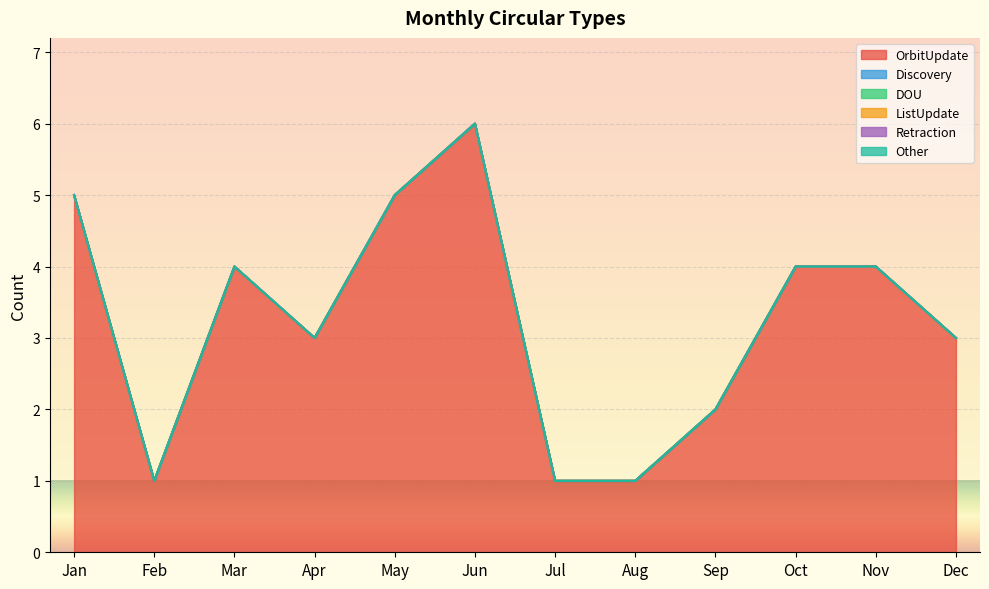

Reading left to right, list all the values displayed in this chart.

OrbitUpdate: 5	1	4	3	5	6	1	1	2	4	4	3
Discovery: 0	0	0	0	0	0	0	0	0	0	0	0
DOU: 0	0	0	0	0	0	0	0	0	0	0	0
ListUpdate: 0	0	0	0	0	0	0	0	0	0	0	0
Retraction: 0	0	0	0	0	0	0	0	0	0	0	0
Other: 0	0	0	0	0	0	0	0	0	0	0	0